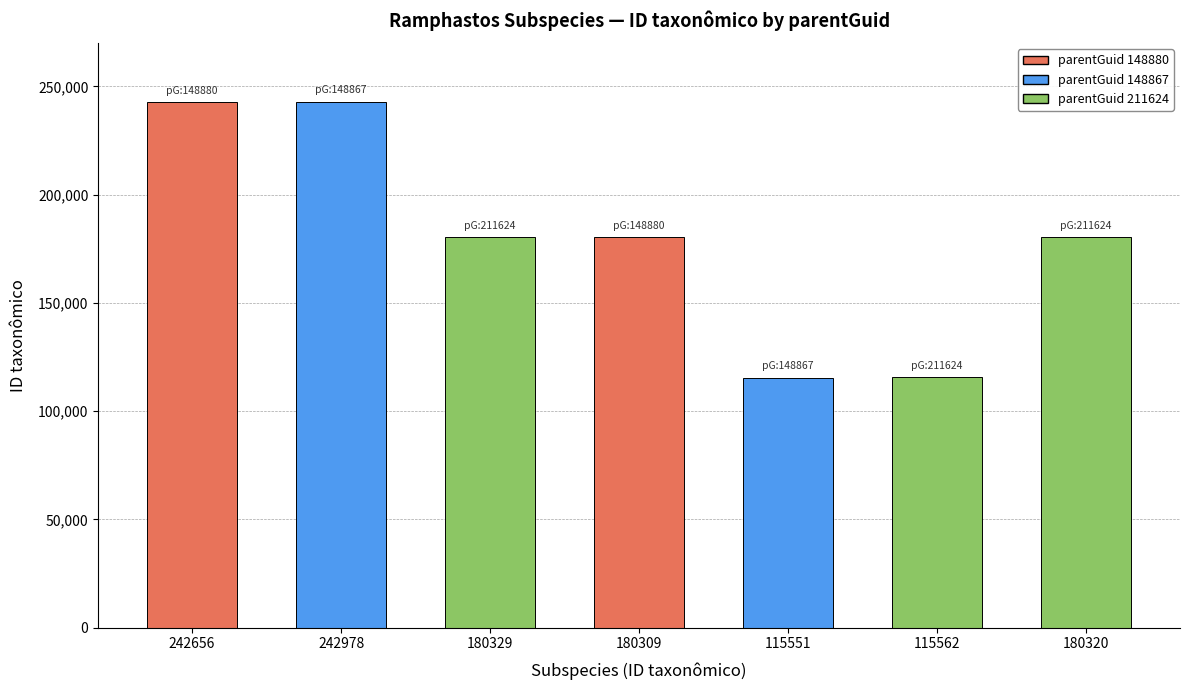

What is the difference between the maximum and minimum values?

127427